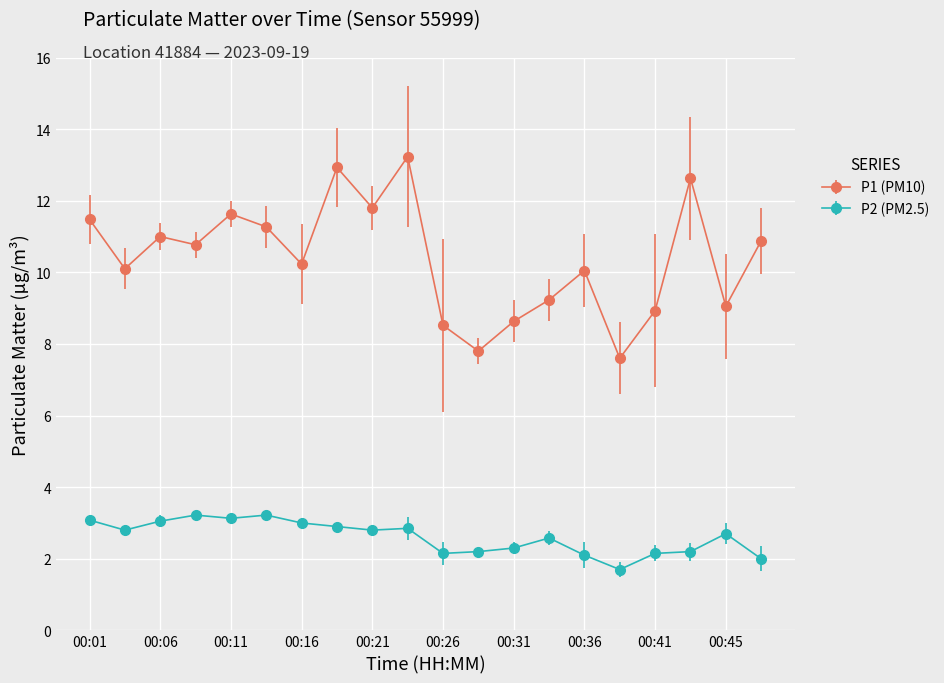

True or false: P2 (PM2.5) and P1 (PM10) intersect in this chart.

False